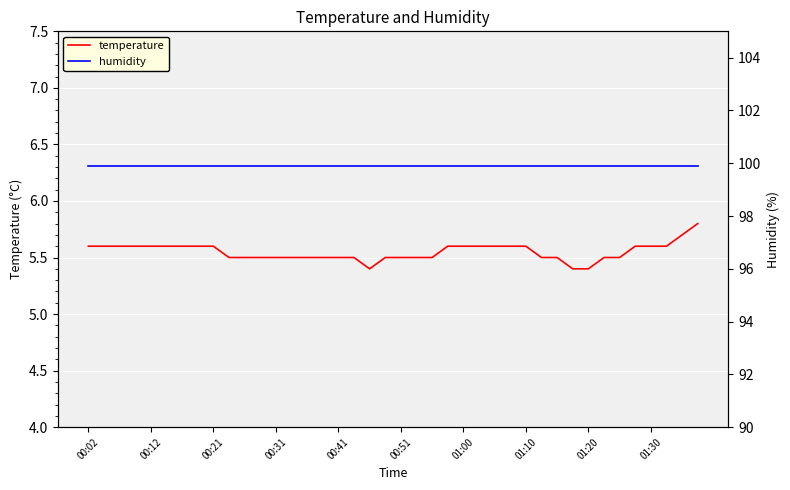

What value does the temperature series have at 18?

5.4